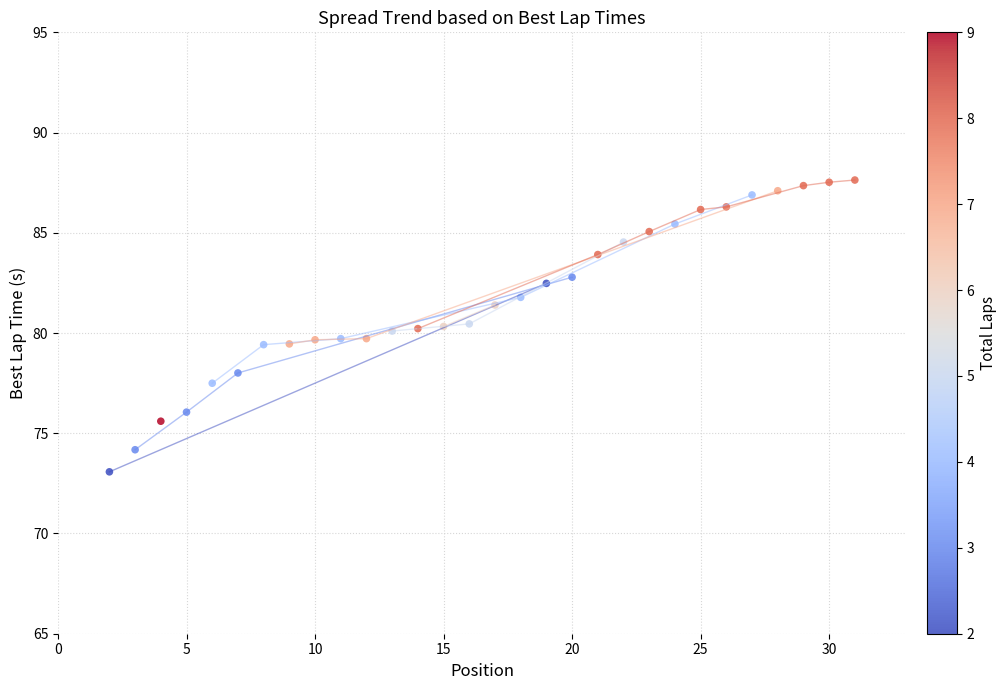

What is the range of X values (max minus min)?

29.0